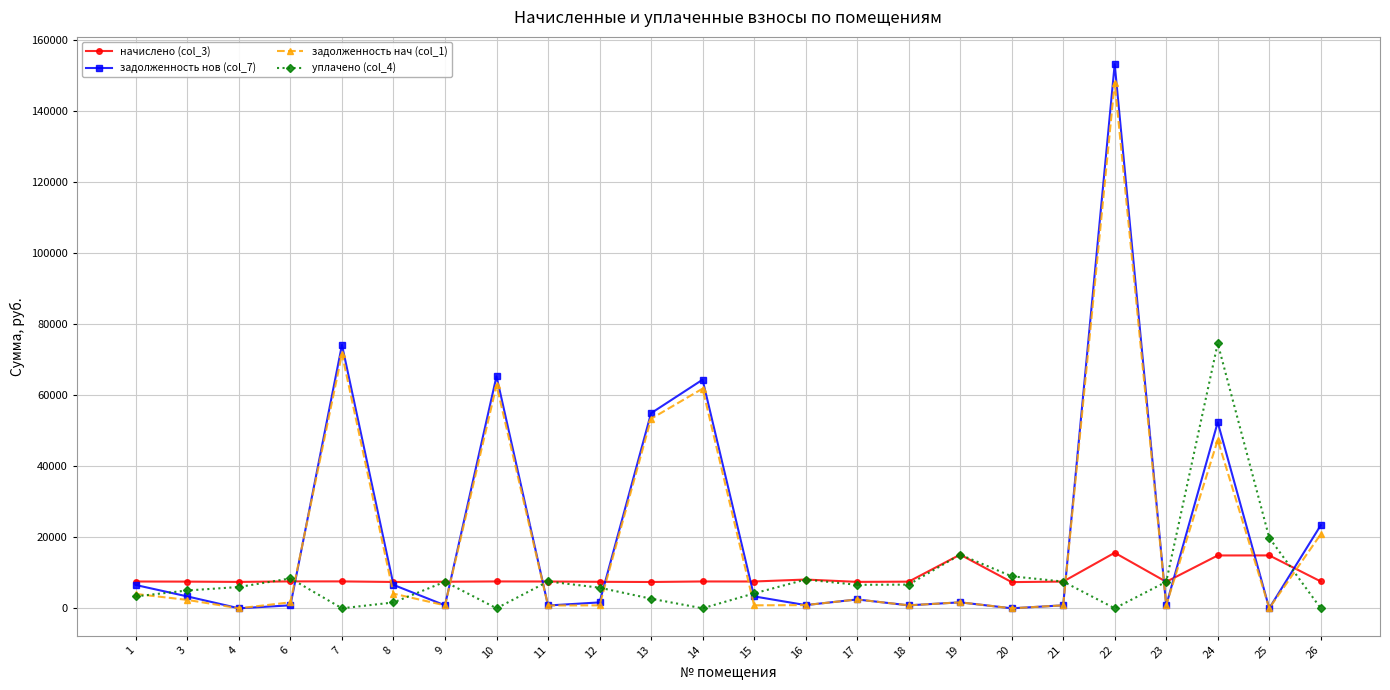

The value of задолженность нач (col_1) at 26 is 20876.7. True or false?

True